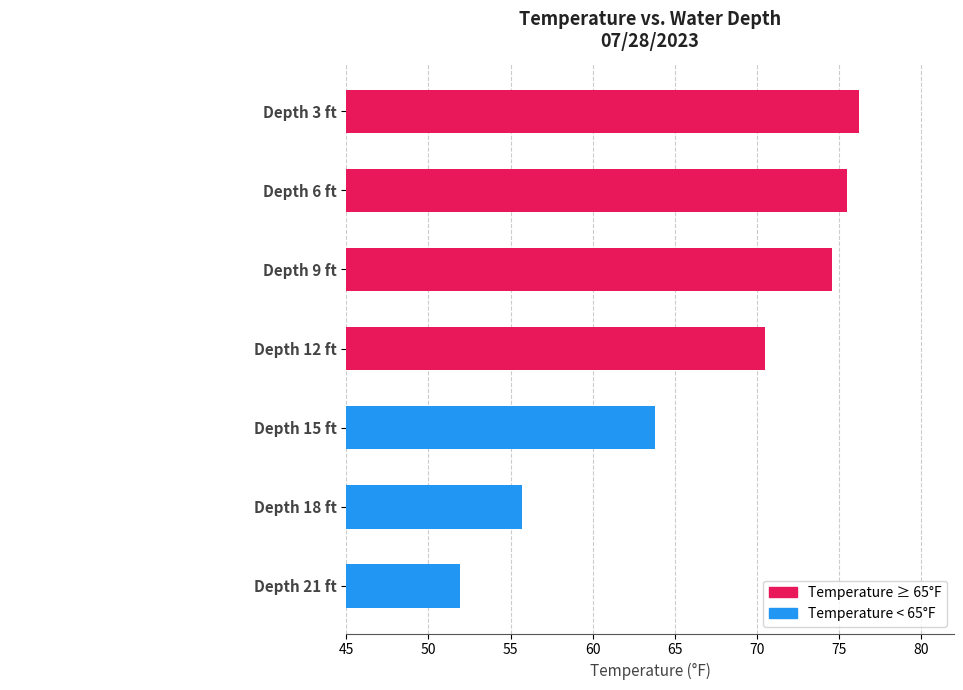

Reading top to bottom, transcribe all the data shown in this chart.

Depth 3 ft=76.2	Depth 6 ft=75.5	Depth 9 ft=74.6	Depth 12 ft=70.5	Depth 15 ft=63.8	Depth 18 ft=55.7	Depth 21 ft=51.9